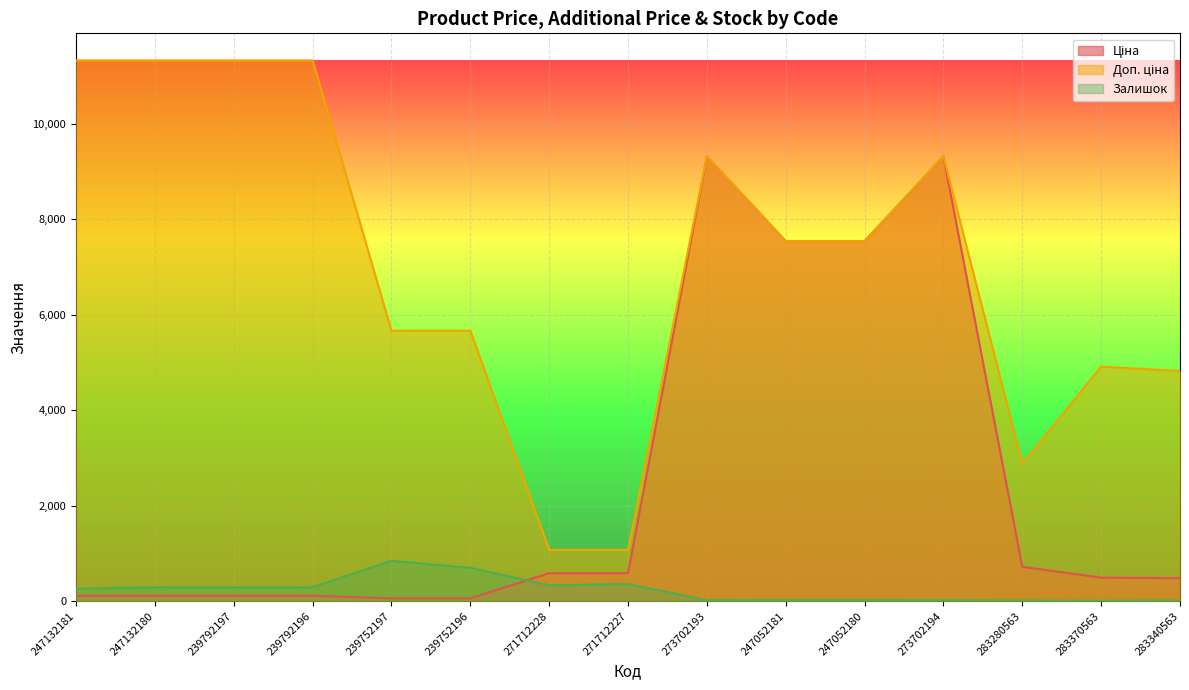

How many lines are shown in the chart?

3